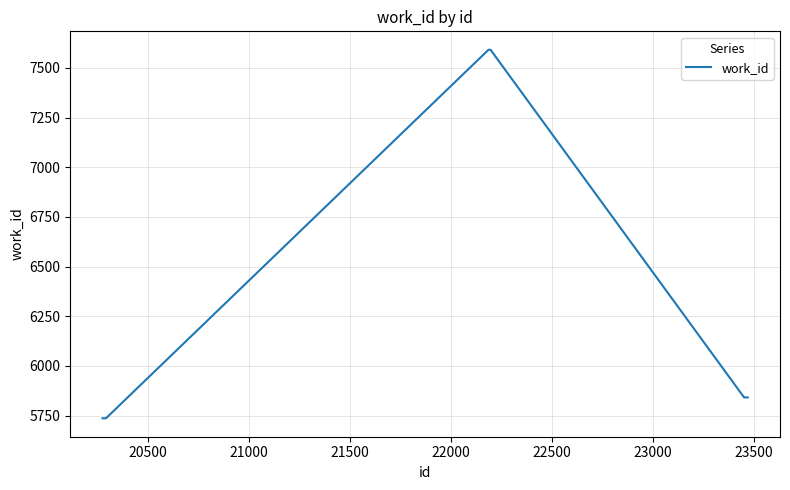

What is the minimum value shown in the chart?

5736